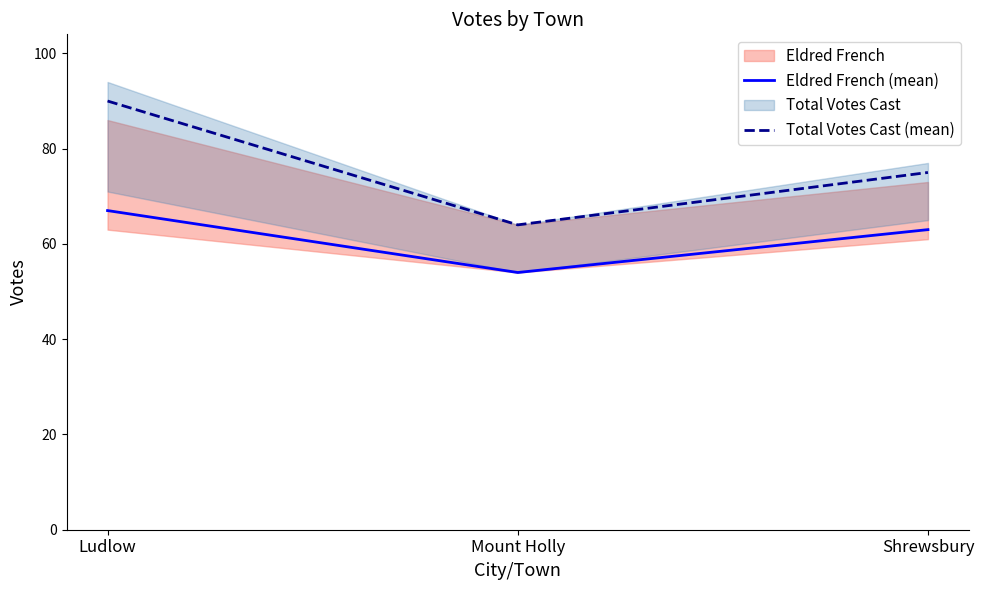

At Mount Holly, list the series in order from largest to smallest.

Total Votes Cast (mean), Eldred French (mean)